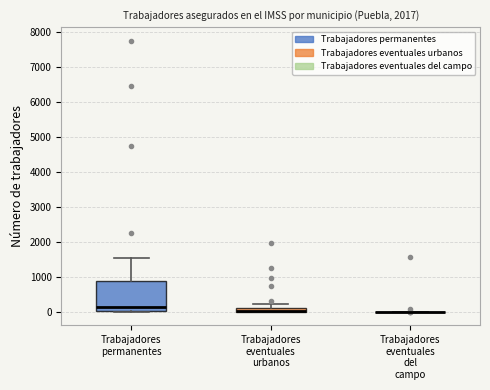

Comparing the boxes themselves (not the whiskers), which one is the tallest?

Trabajadores permanentes